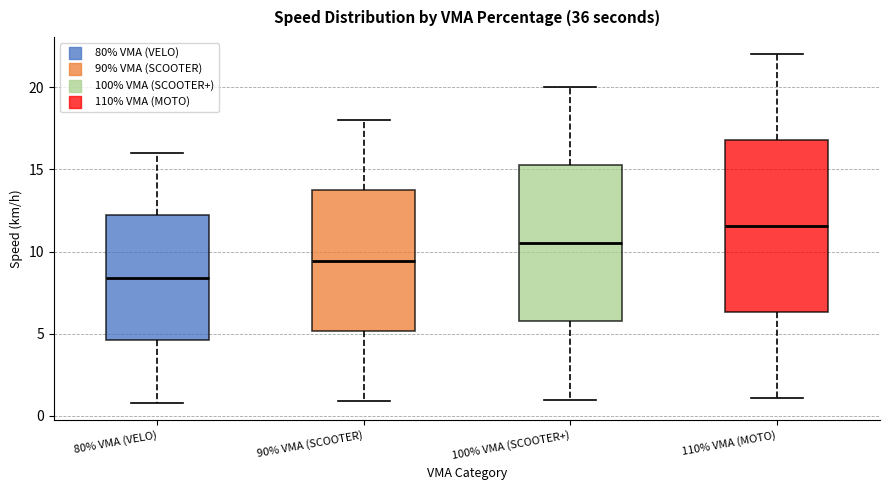

Which box has the lowest median line?

80% VMA (VELO)